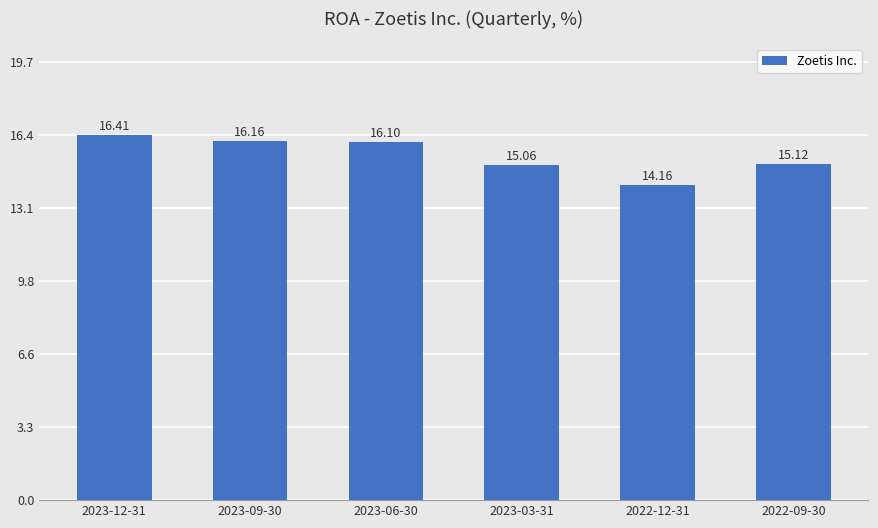

What is the ratio of the value at 2022-12-31 to the value at 2023-06-30?

0.9